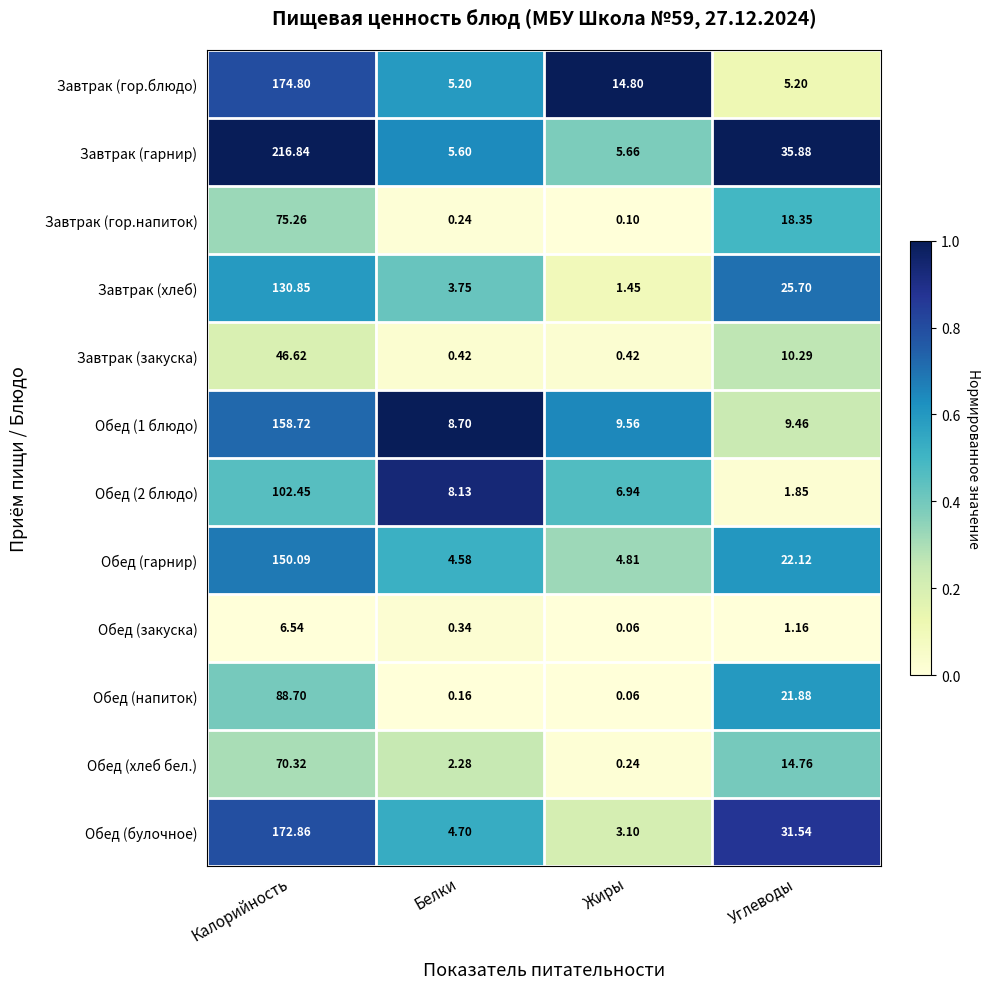

Between Жиры and Углеводы, which series saw the biggest shift?

Завтрак (гарнир)